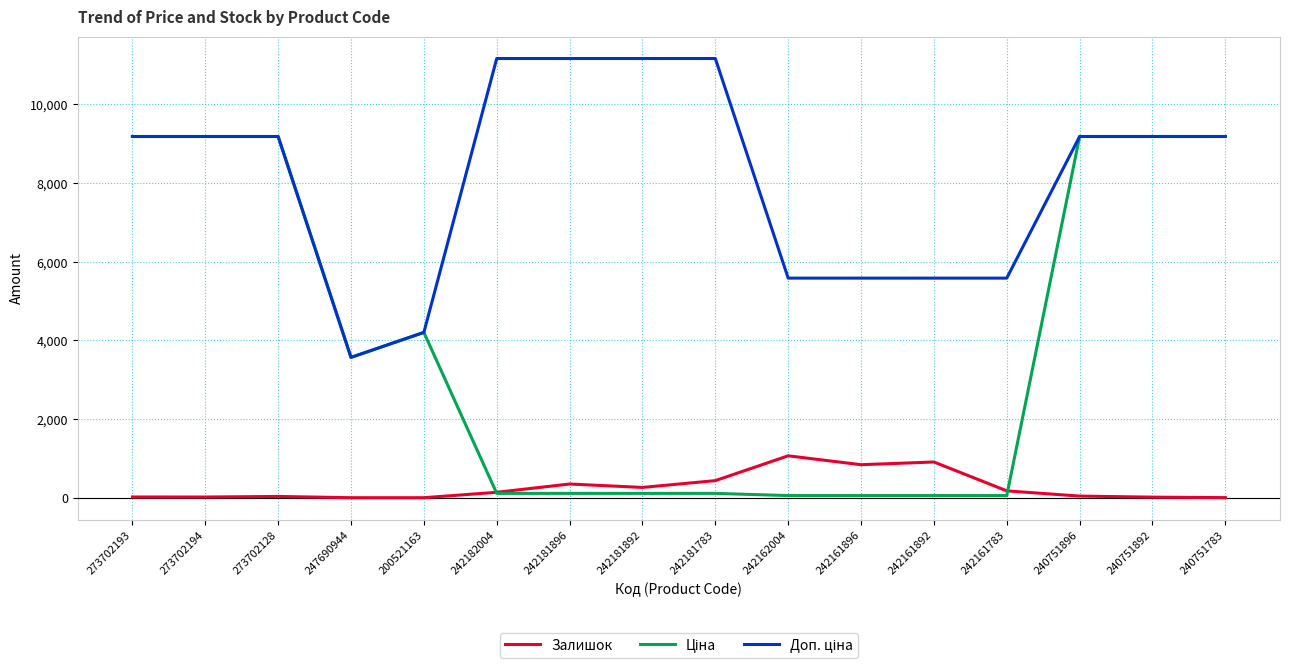

What is the total value across all series at 242181892?

11543.7